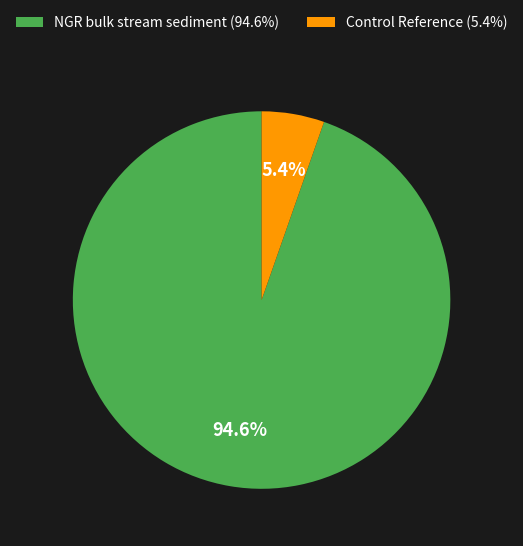

What portion of the pie excludes Control Reference (5.4%)?

94.6%